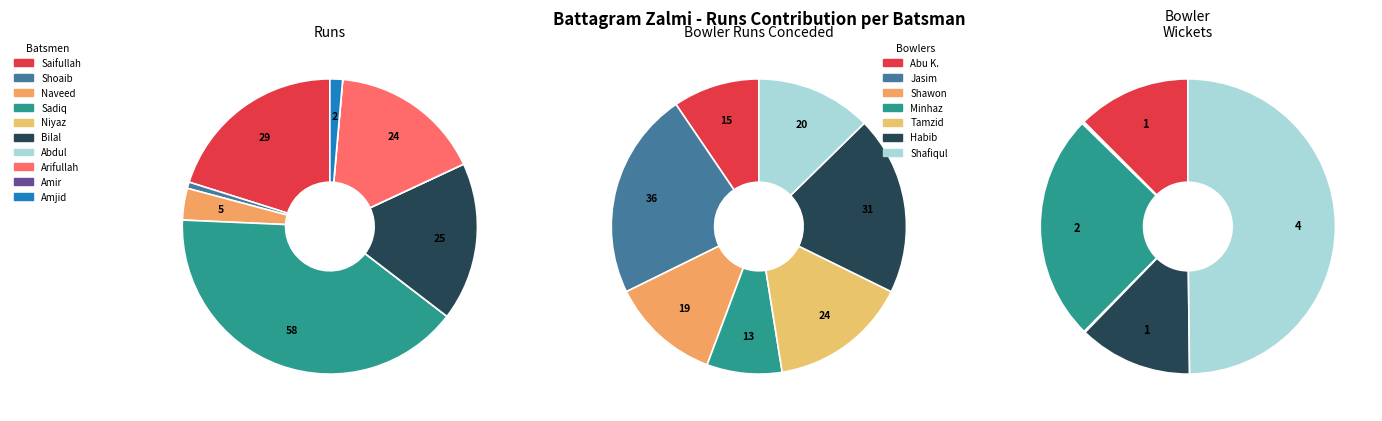

Does Bilal Hasim Ali Khan account for over 50% of the chart?

No